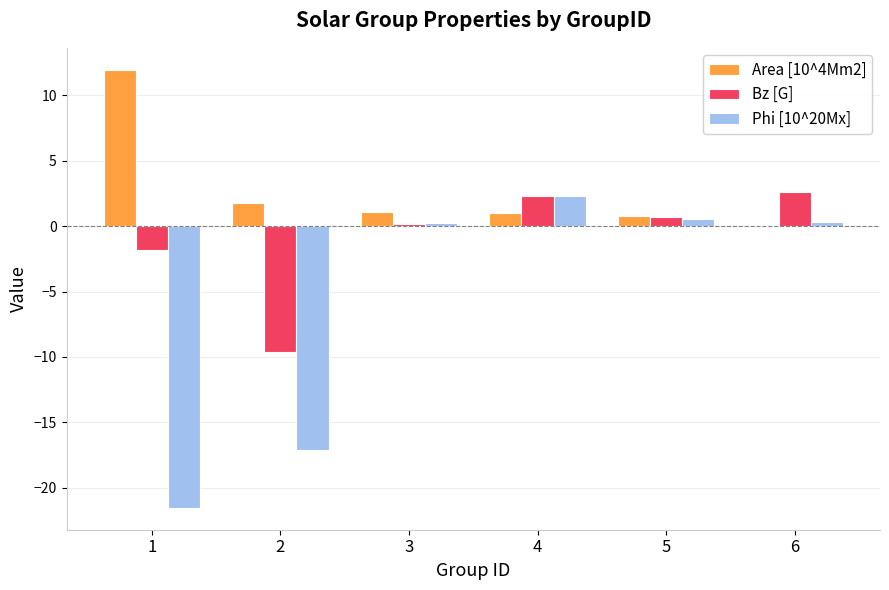

List the series in order of their overall mean, highest first.

Area [10^4Mm2], Bz [G], Phi [10^20Mx]